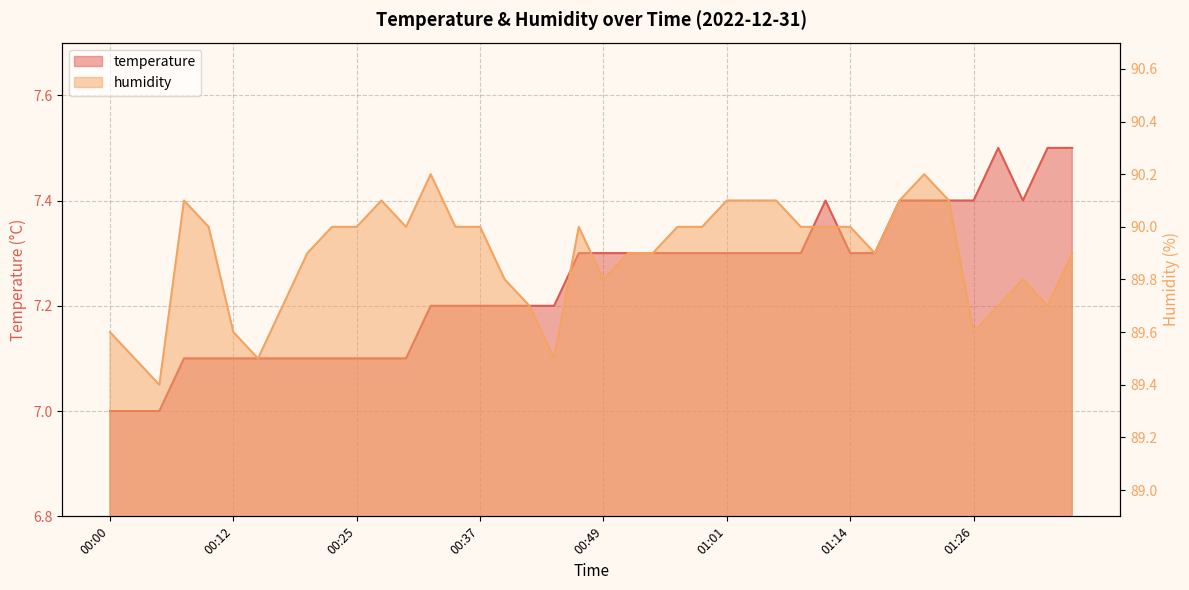

Reading left to right, list all the values displayed in this chart.

temperature: 00:00=7.0	00:03=7.0	00:05=7.0	00:07=7.1	00:10=7.1	00:12=7.1	00:15=7.1	00:17=7.1	00:20=7.1	00:22=7.1	00:25=7.1	00:27=7.1	00:29=7.1	00:32=7.2	00:34=7.2	00:37=7.2	00:39=7.2	00:42=7.2	00:44=7.2	00:47=7.3	00:49=7.3	00:51=7.3	00:54=7.3	00:56=7.3	00:59=7.3	01:01=7.3	01:04=7.3	01:06=7.3	01:09=7.3	01:11=7.4	01:14=7.3	01:16=7.3	01:19=7.4	01:21=7.4	01:24=7.4	01:26=7.4	01:28=7.5	01:31=7.4	01:33=7.5	01:36=7.5
humidity: 00:00=89.6	00:03=89.5	00:05=89.4	00:07=90.1	00:10=90.0	00:12=89.6	00:15=89.5	00:17=89.7	00:20=89.9	00:22=90.0	00:25=90.0	00:27=90.1	00:29=90.0	00:32=90.2	00:34=90.0	00:37=90.0	00:39=89.8	00:42=89.7	00:44=89.5	00:47=90.0	00:49=89.8	00:51=89.9	00:54=89.9	00:56=90.0	00:59=90.0	01:01=90.1	01:04=90.1	01:06=90.1	01:09=90.0	01:11=90.0	01:14=90.0	01:16=89.9	01:19=90.1	01:21=90.2	01:24=90.1	01:26=89.6	01:28=89.7	01:31=89.8	01:33=89.7	01:36=89.9